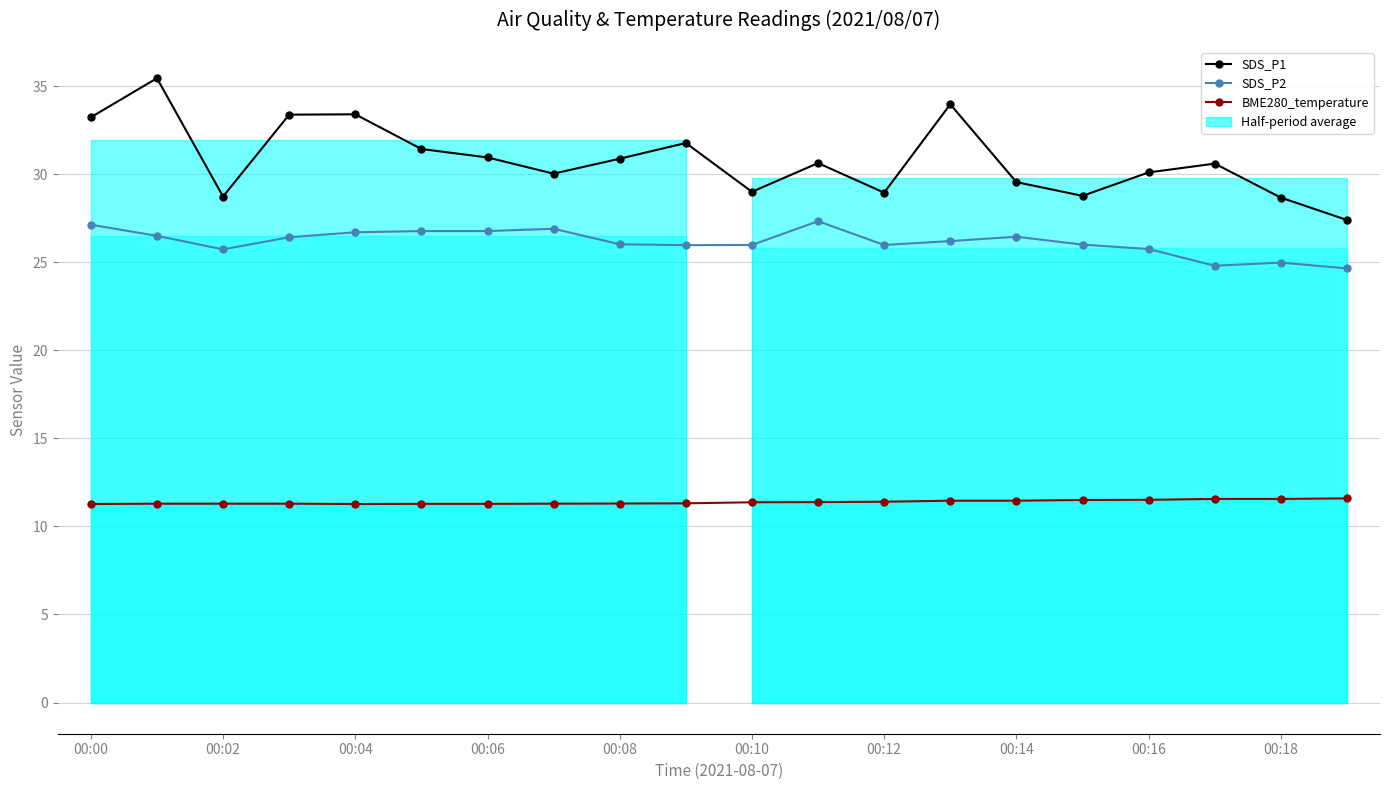

What are all the series names shown in the legend?

SDS_P1, SDS_P2, BME280_temperature